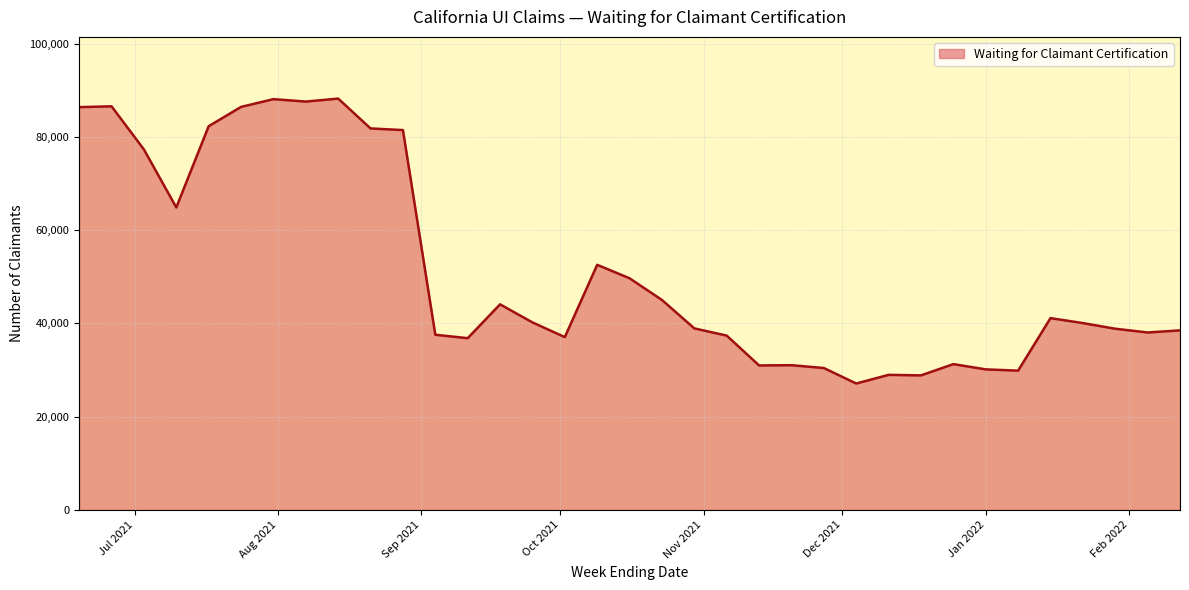

What is the greatest value displayed?

88200